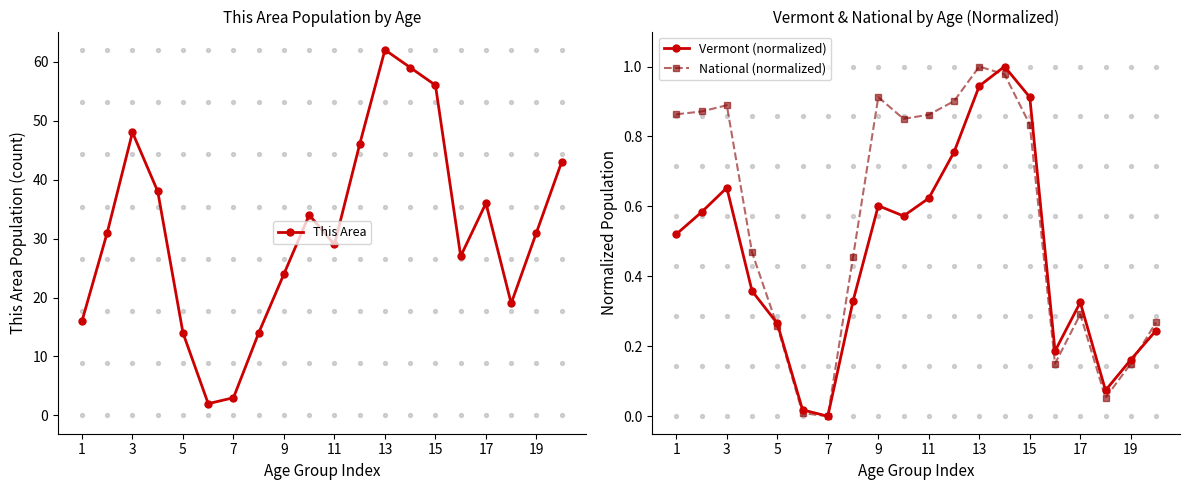

Which series contains the highest Y value?

This Area